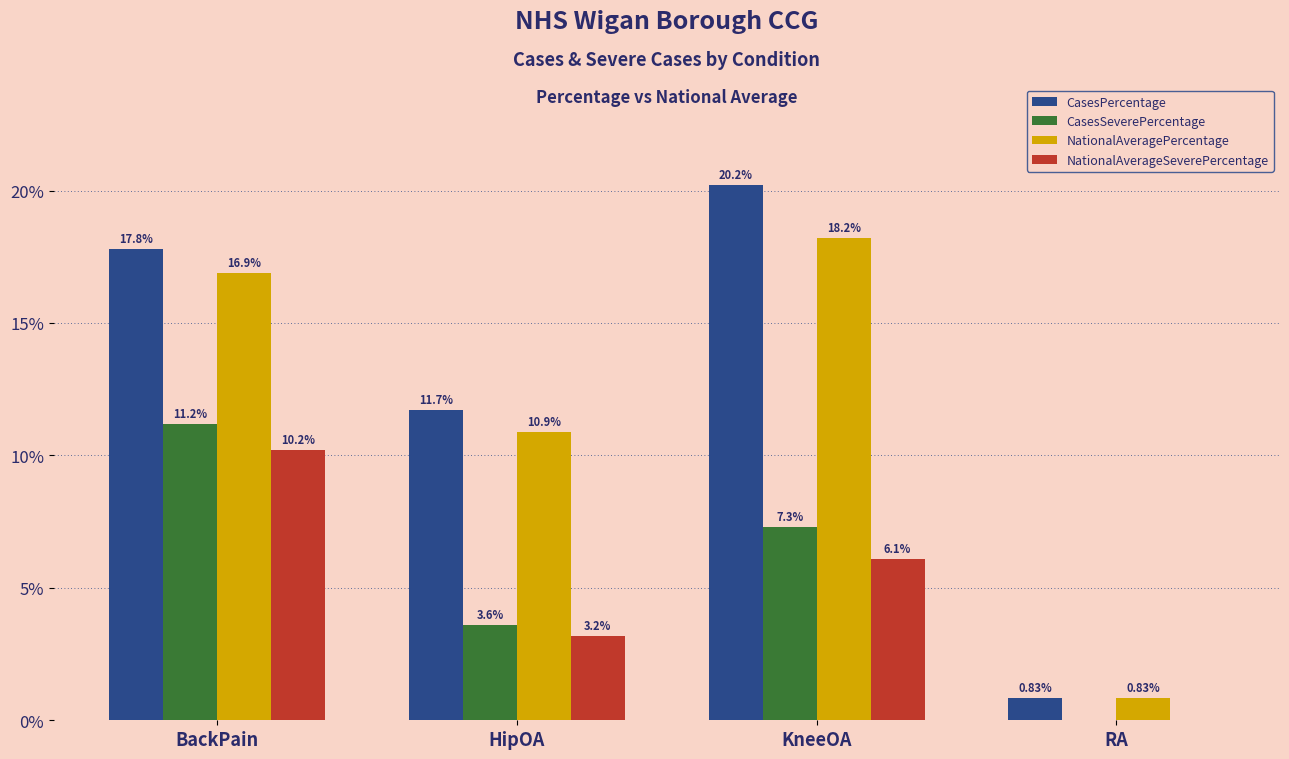

Which category has the highest value across all series?

KneeOA